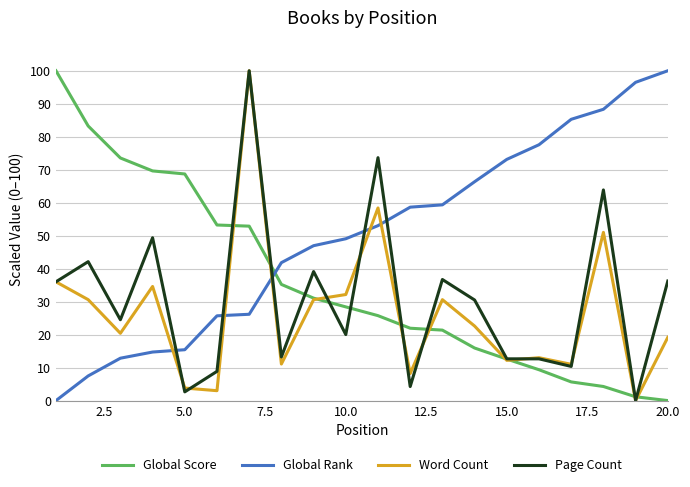

What is the maximum value shown in the chart?

100.0